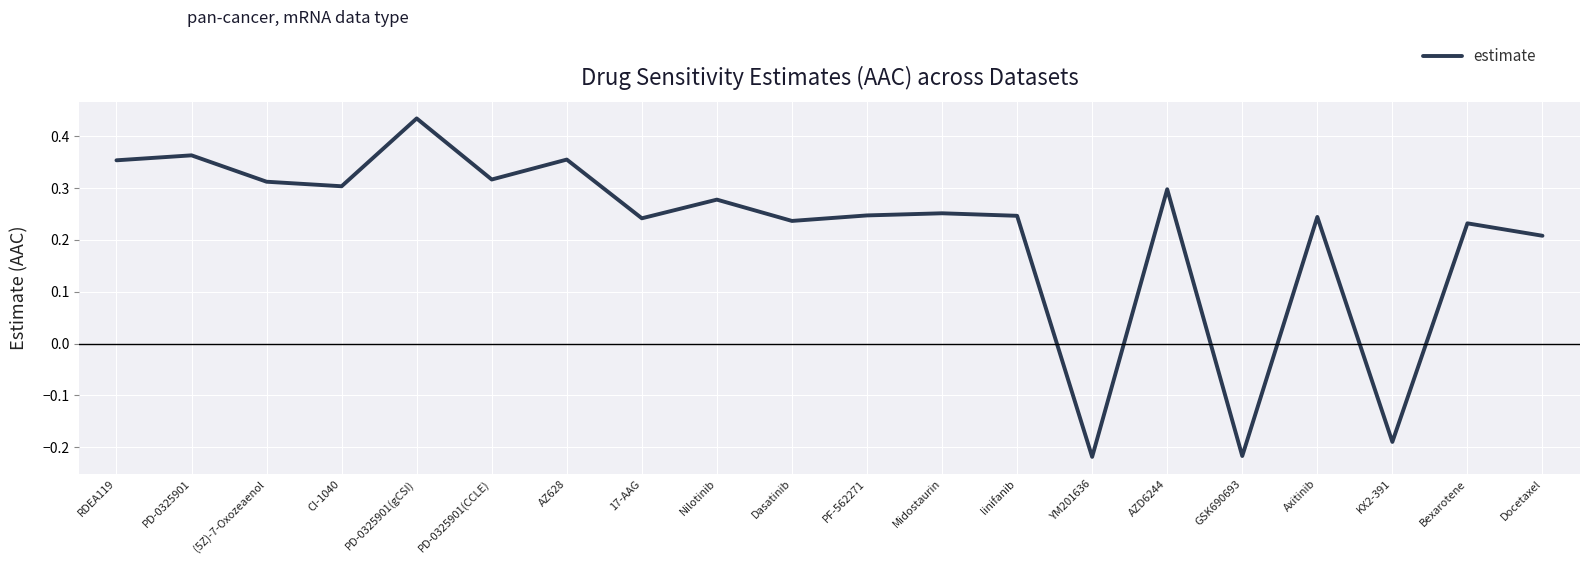

What is the change in value from Midostaurin to GSK690693?

-0.5